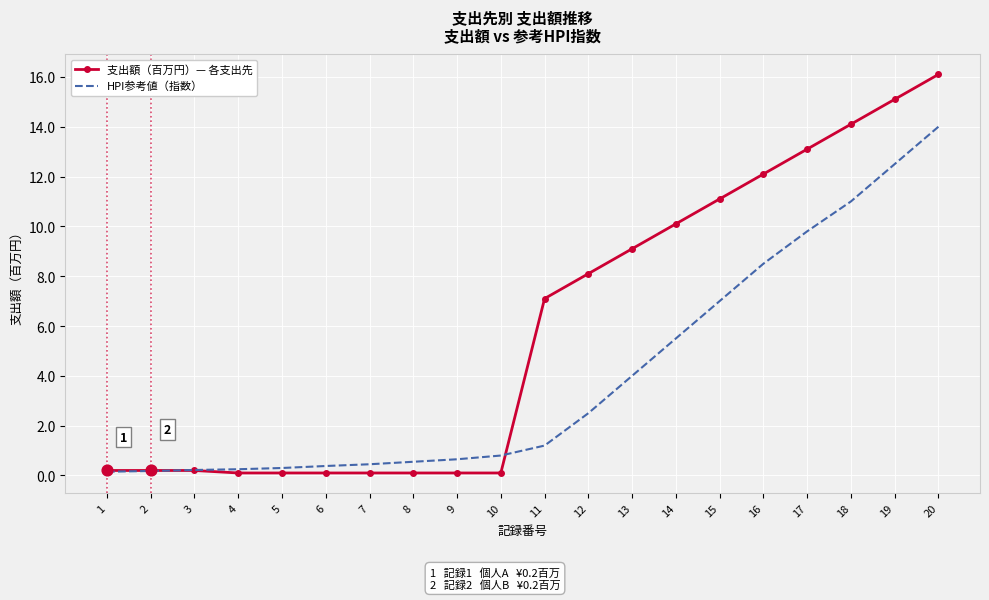

What are all the series names shown in the legend?

支出額（百万円）— 各支出先, HPI参考値（指数）